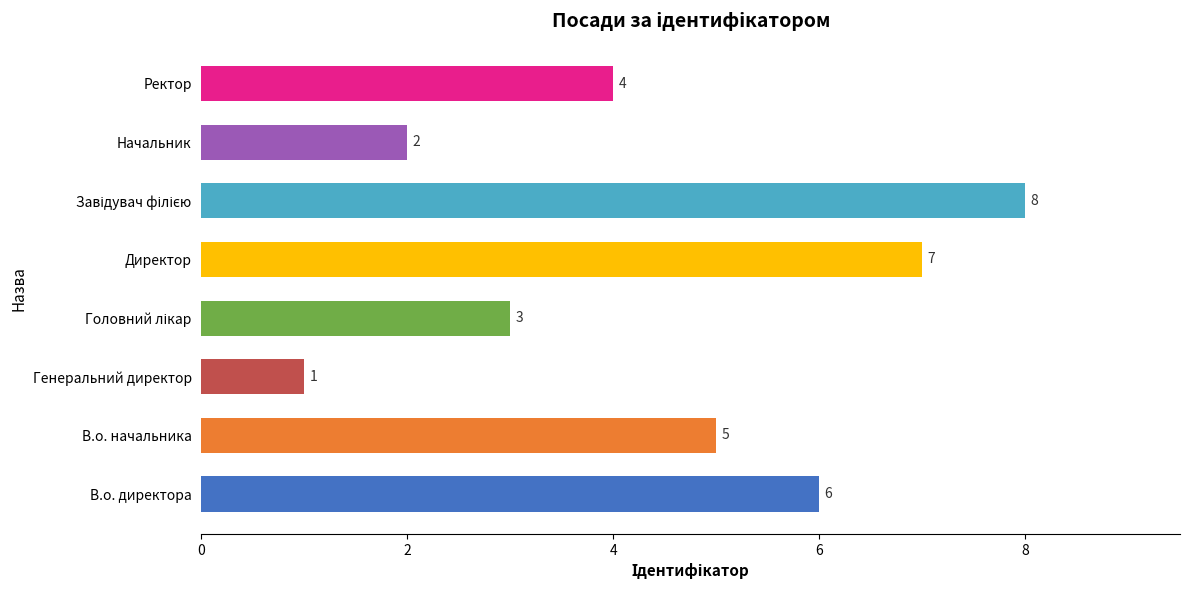

Which category has the lowest value across all series?

Генеральний директор